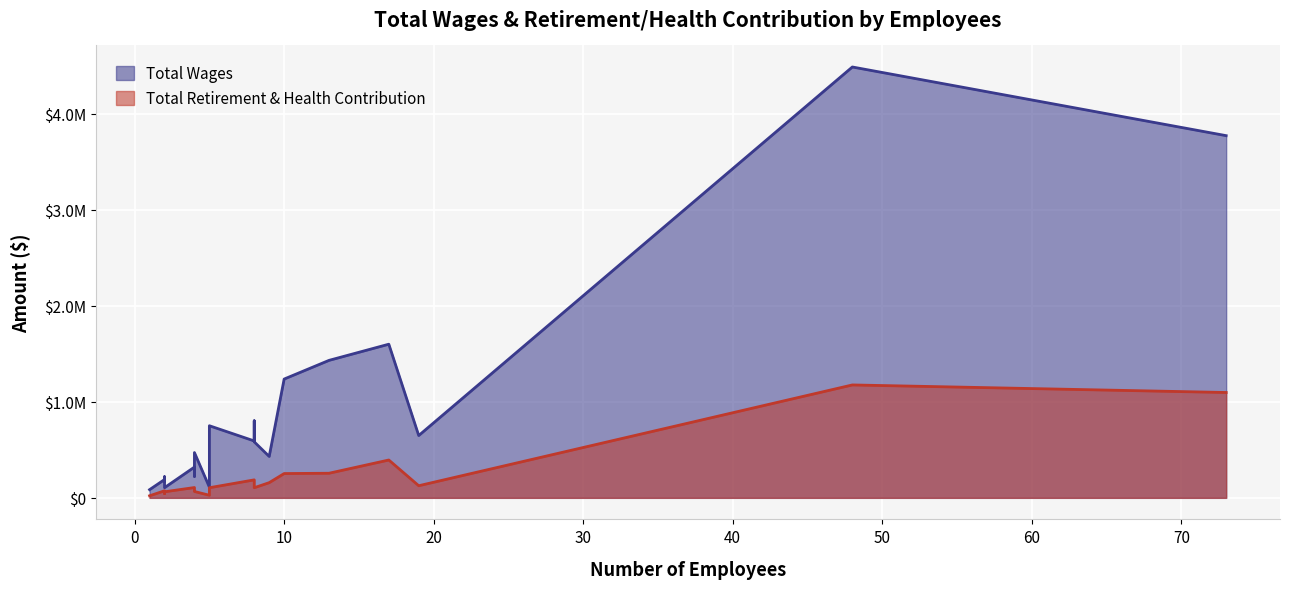

Which series has the largest range (max minus min)?

Total Wages